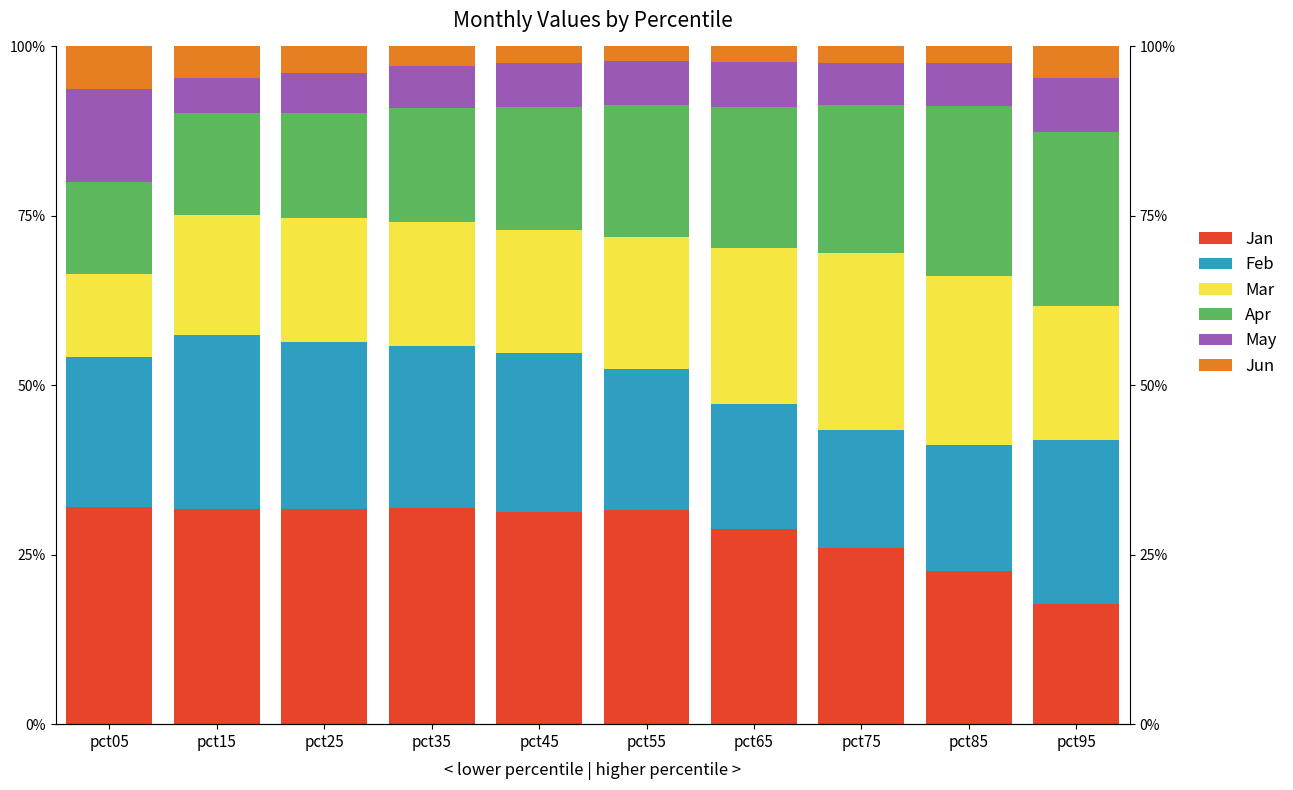

Which series has the largest range (max minus min)?

Jan